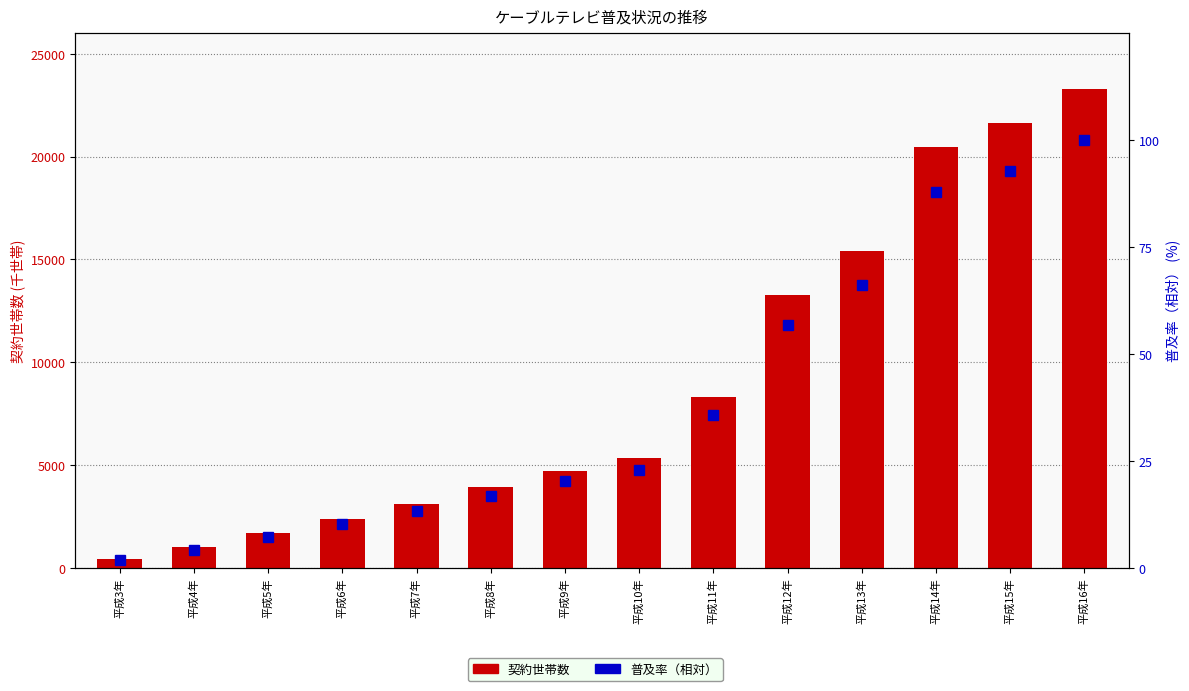

At which category is the sum across all series the highest?

平成16年